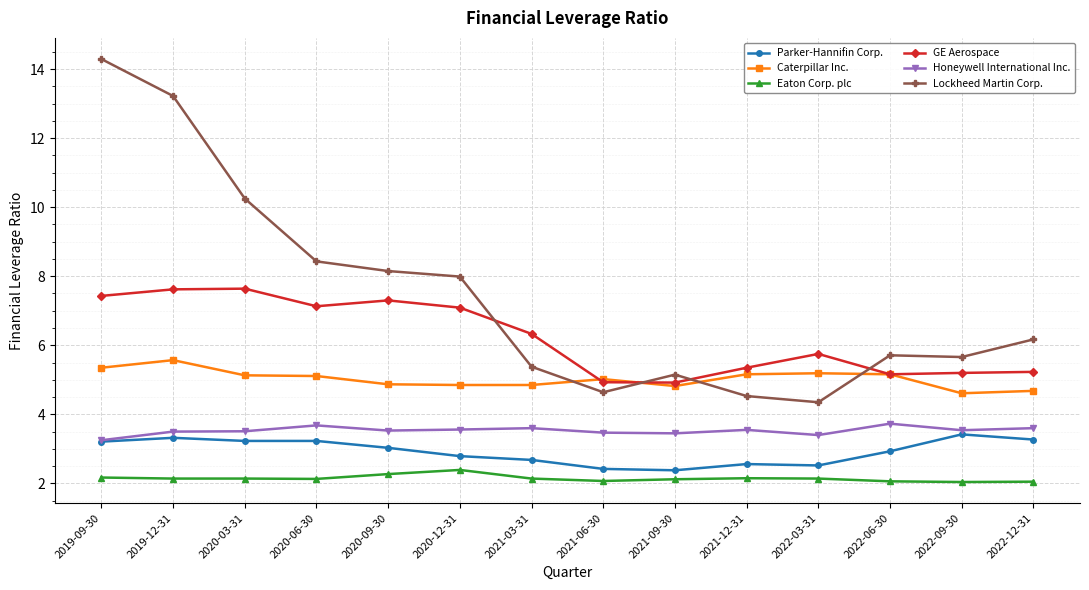

Which series changed the most between 2021-06-30 and 2021-09-30?

Lockheed Martin Corp.